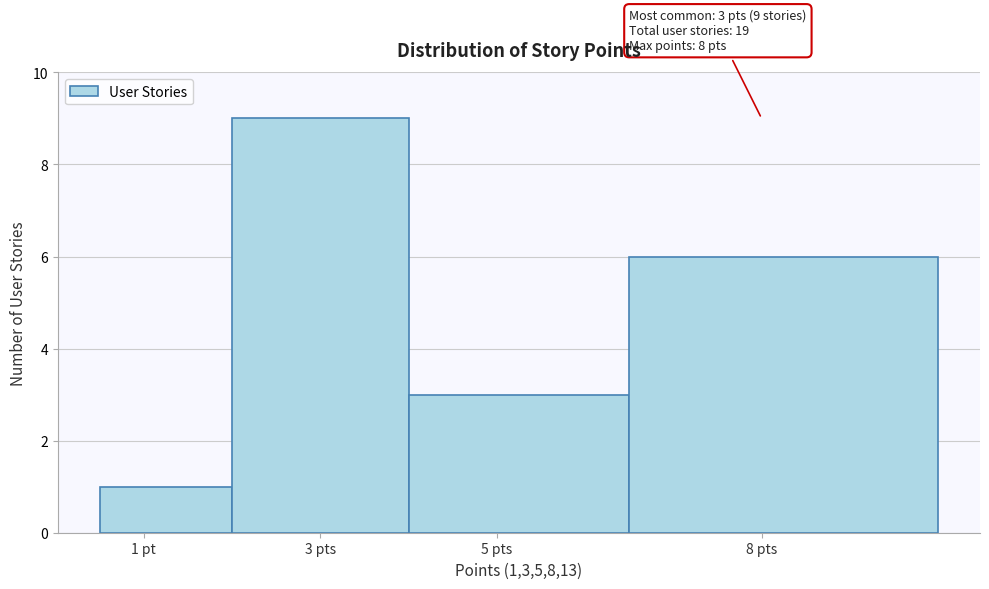

Reading right to left, what are all the values shown in this chart?

6	3	9	1